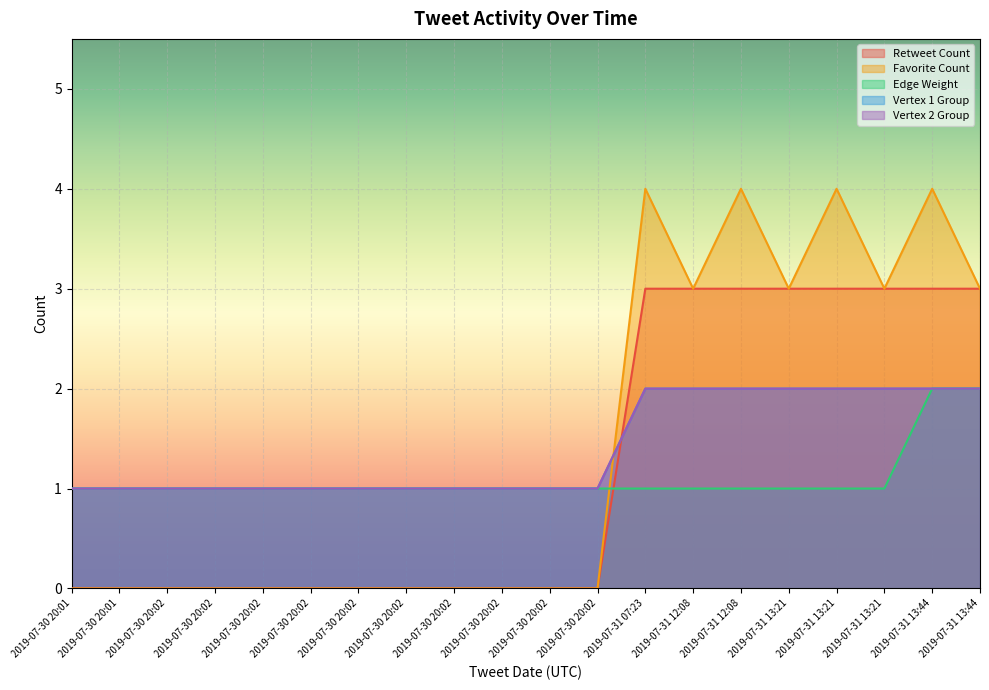

True or false: Vertex 1 Group has a value of 1 at 2019-07-30 20:02.

False